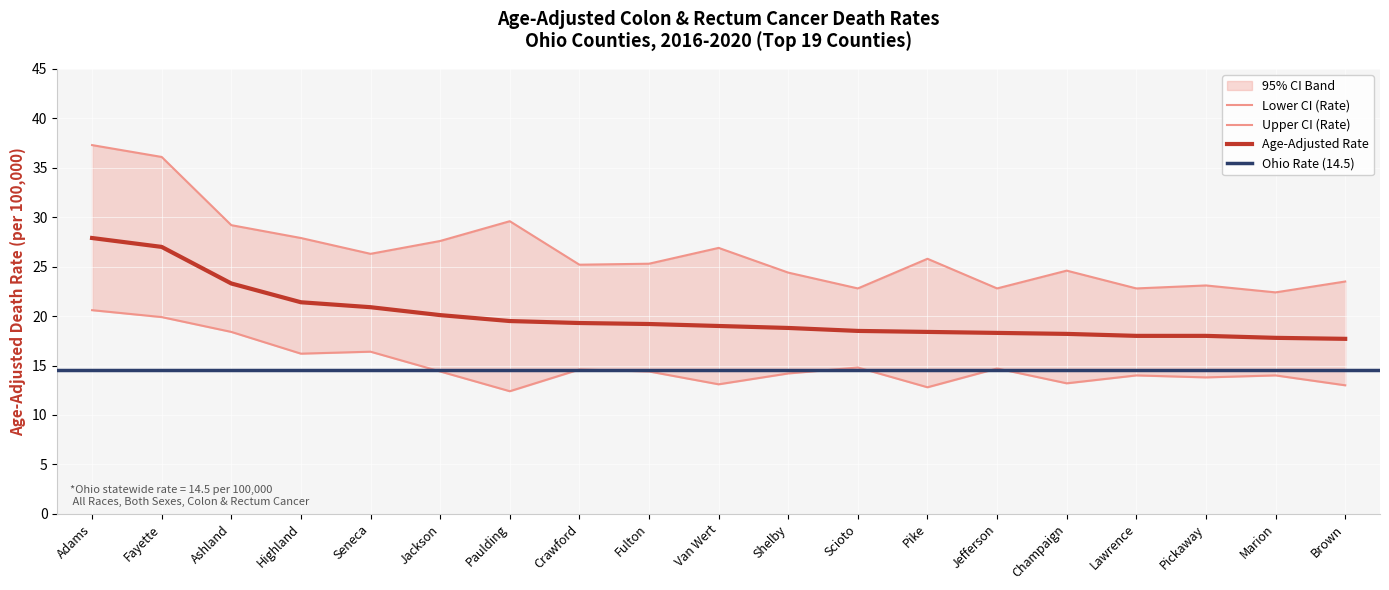

Which series has the widest spread of values?

Upper CI (Rate)